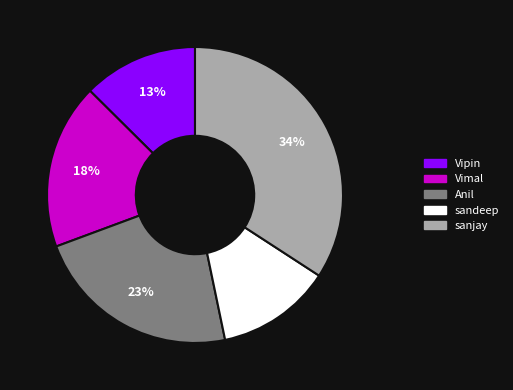

To the nearest percent, what is the average slice percentage?

20%